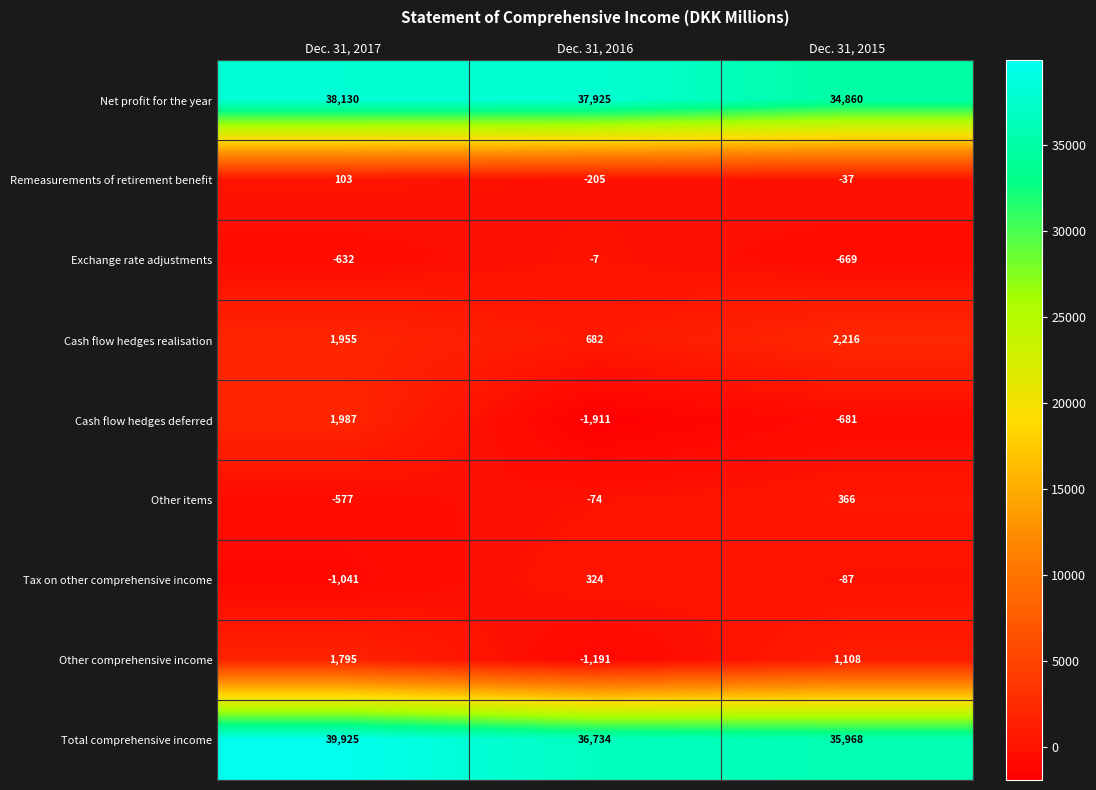

At how many categories does at least one series exceed 25024?

3